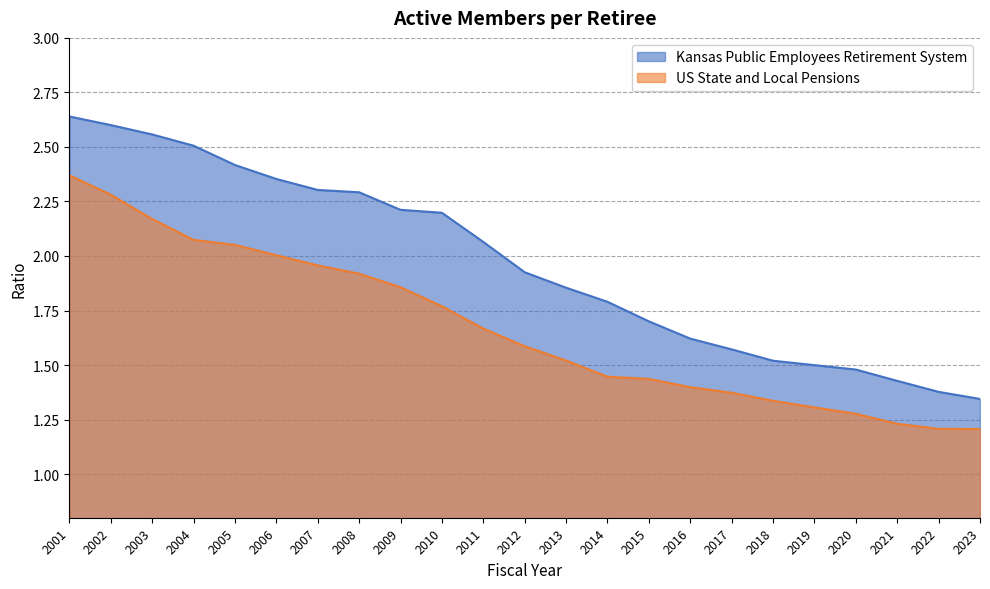

List the series in order of their overall mean, highest first.

Kansas Public Employees Retirement System, US State and Local Pensions